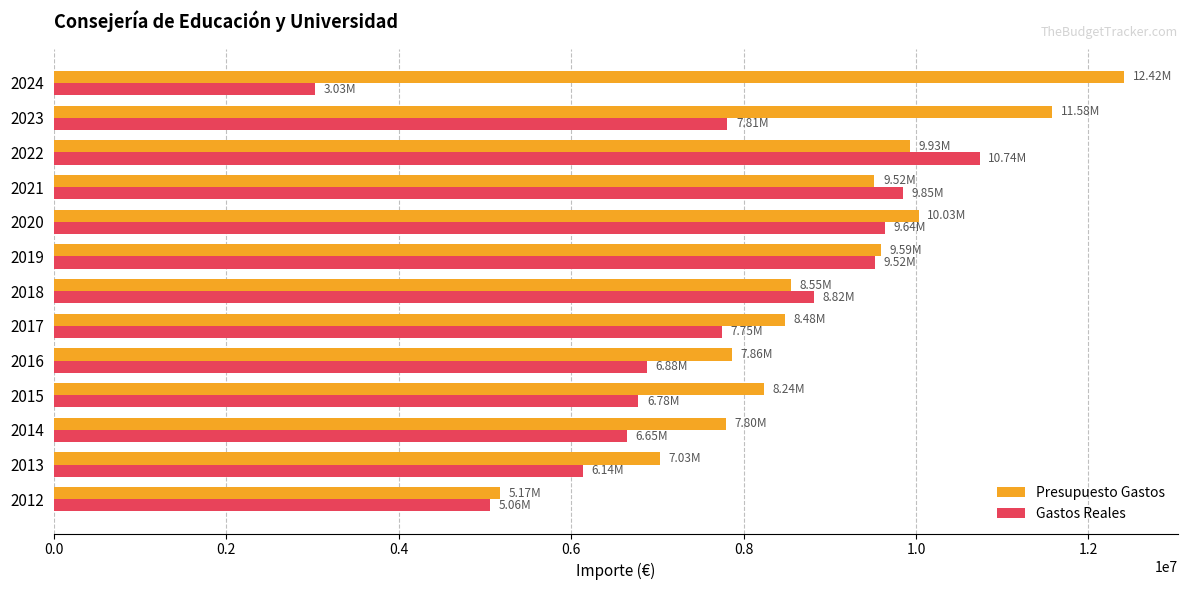

What is the difference between the Gastos Reales values at 2016 and 2022?

3862142.9